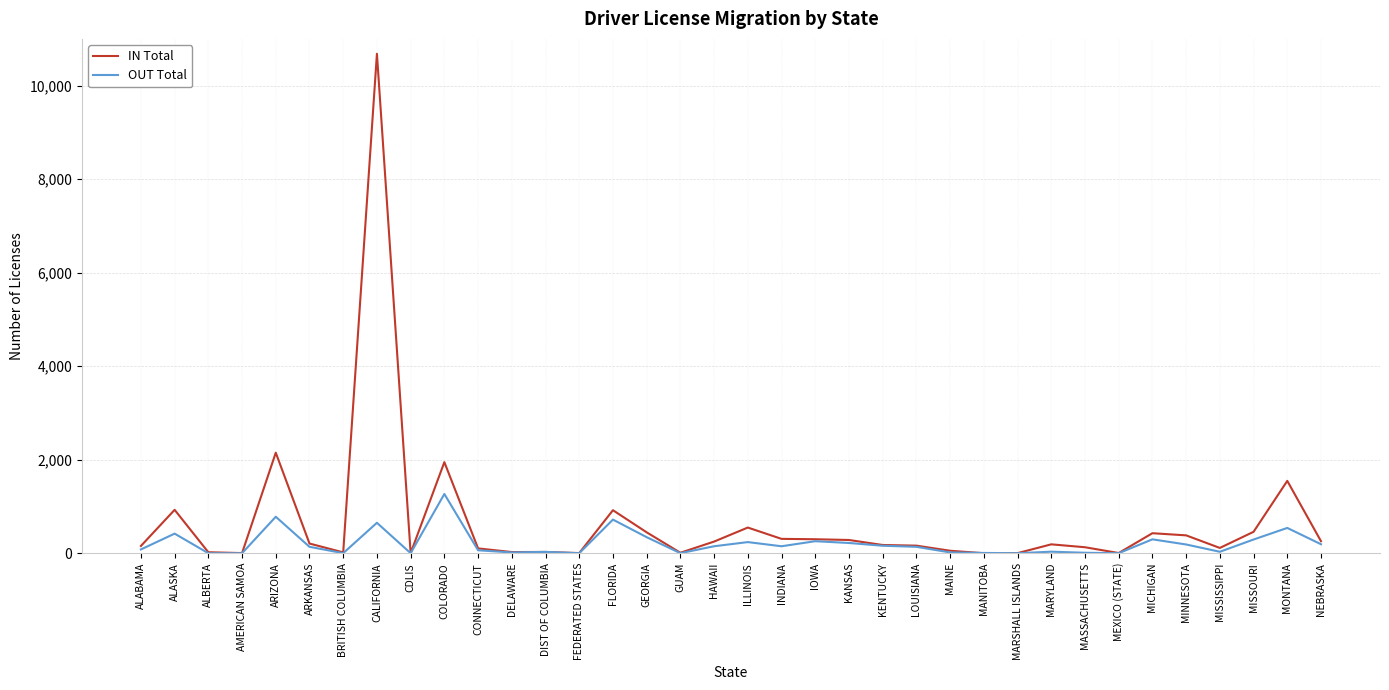

What position from the right is INDIANA?

17